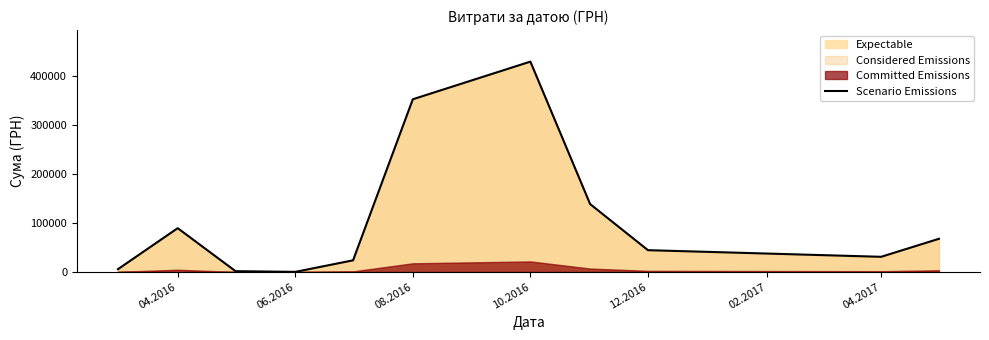

What is the maximum value for Scenario Emissions?

430416.3